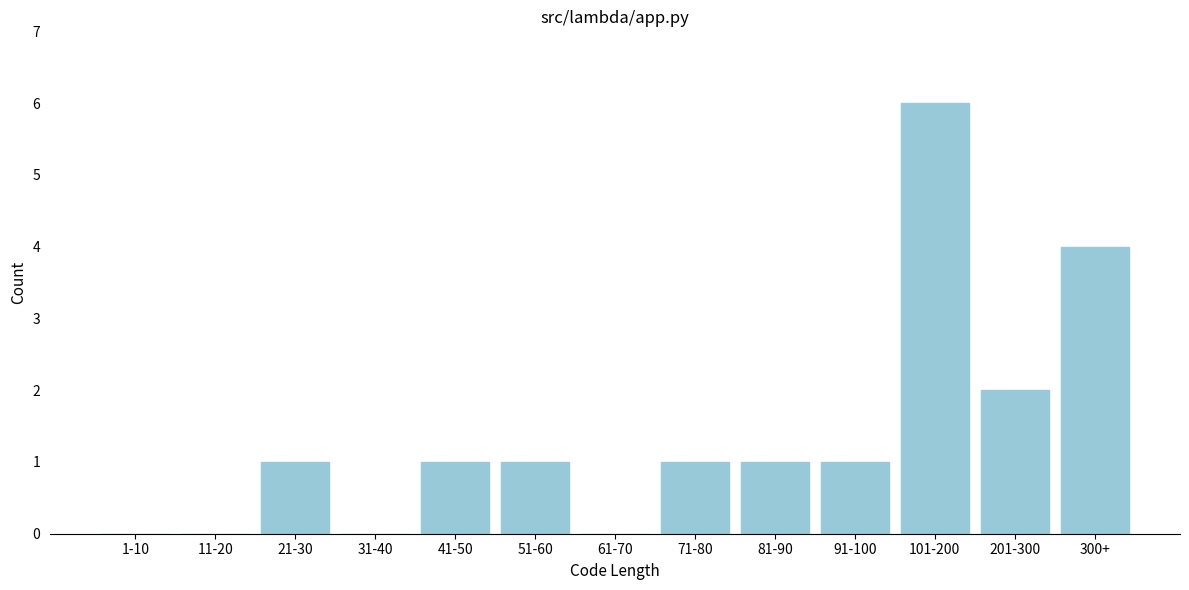

Reading left to right, list all the values displayed in this chart.

1-10=0	11-20=0	21-30=1	31-40=0	41-50=1	51-60=1	61-70=0	71-80=1	81-90=1	91-100=1	101-200=6	201-300=2	300+=4